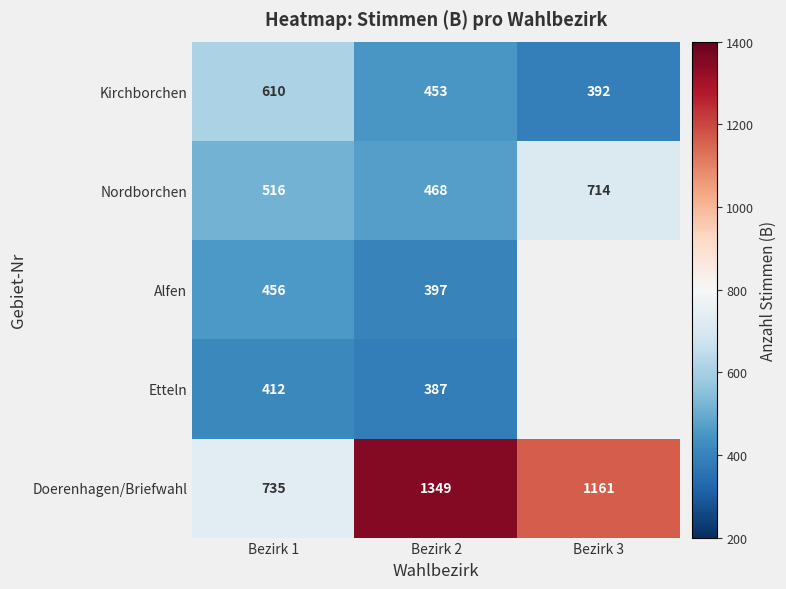

What is the smallest value displayed?

387.0